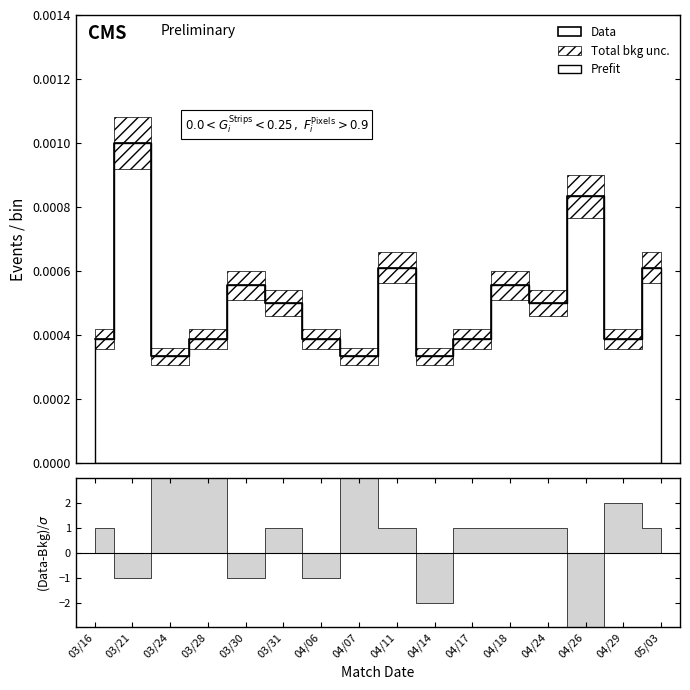

What is the label of the 5th point from the right?

04/18